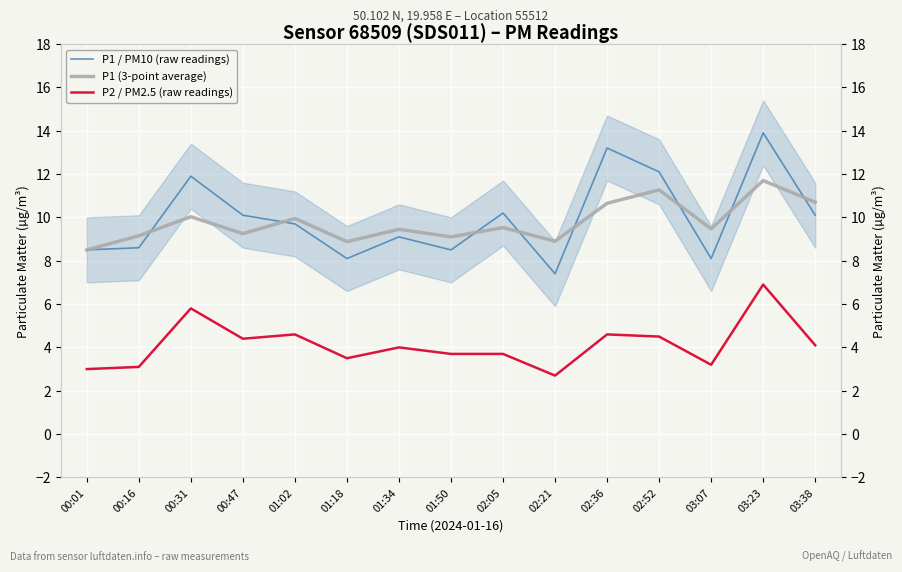

True or false: P1 (3-point average) and P2 / PM2.5 (raw readings) cross at least once.

False